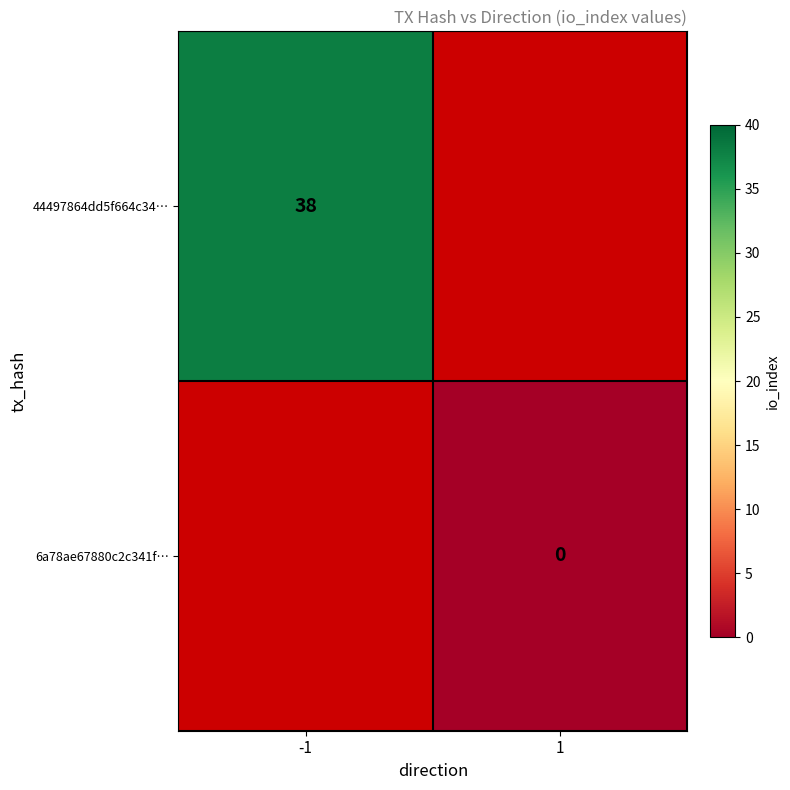

Is the value of 44497864dd5f664c34… at -1 greater than the value of 6a78ae67880c2c341f… at 1?

Yes